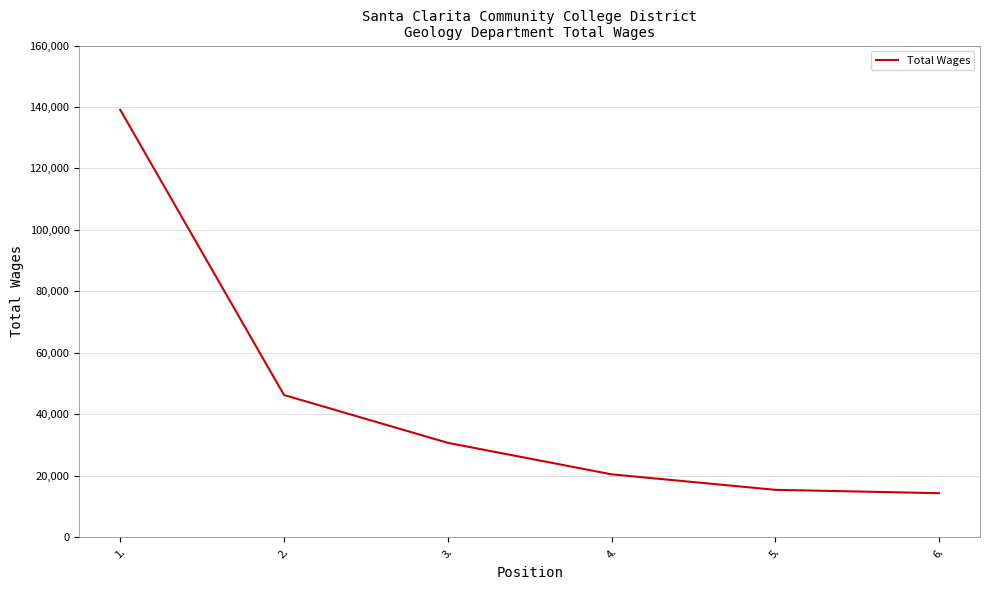

What is the difference between the second highest and minimum values?

31965